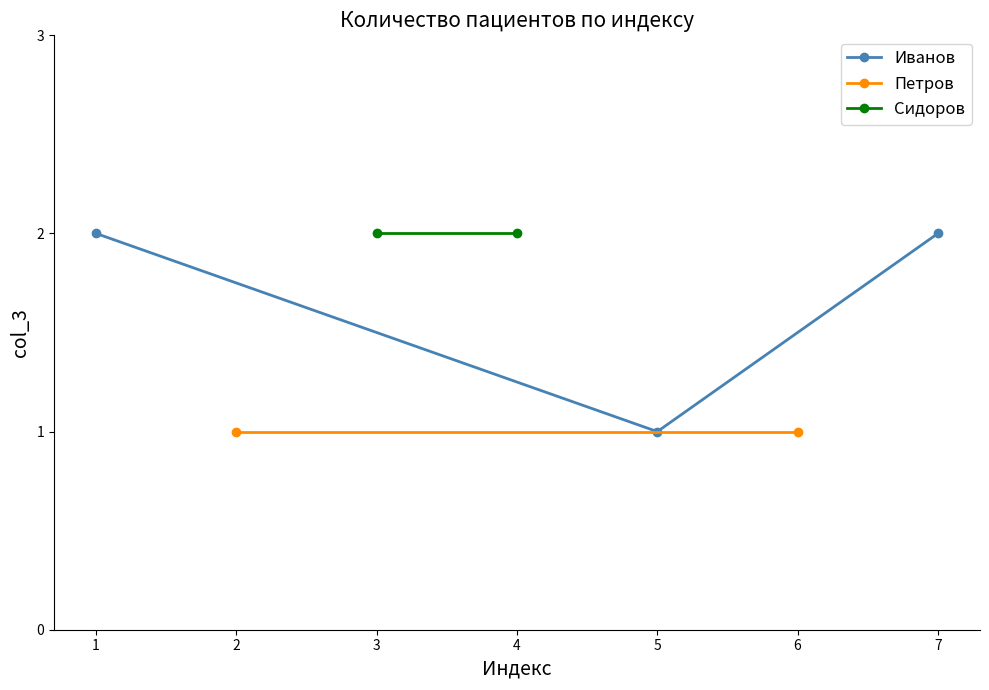

What is the average value of the Иванов series?

2